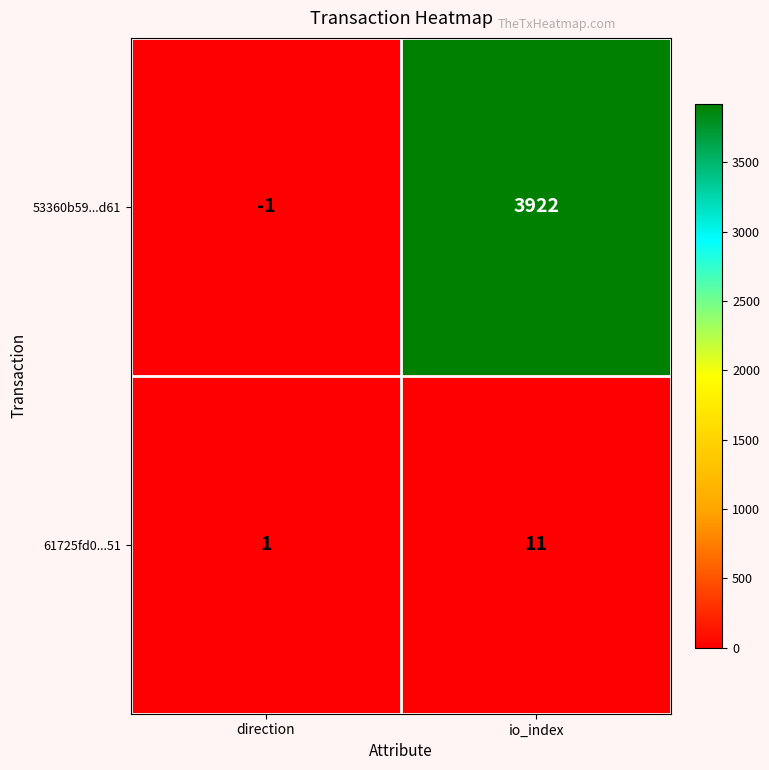

Reading left to right, transcribe all the data shown in this chart.

53360b59...d61: direction=-1	io_index=3922
61725fd0...51: direction=1	io_index=11